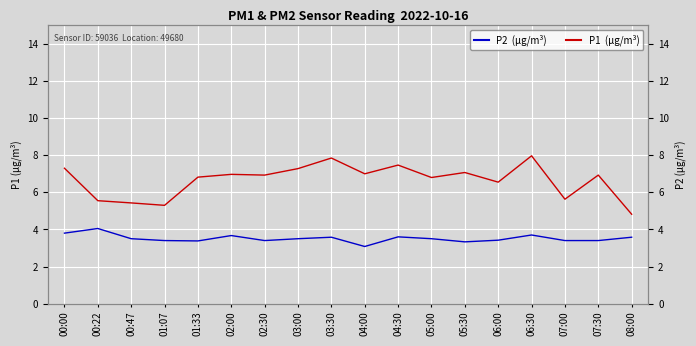

At which label is P1 (µg/m³) closest to 6?

07:00